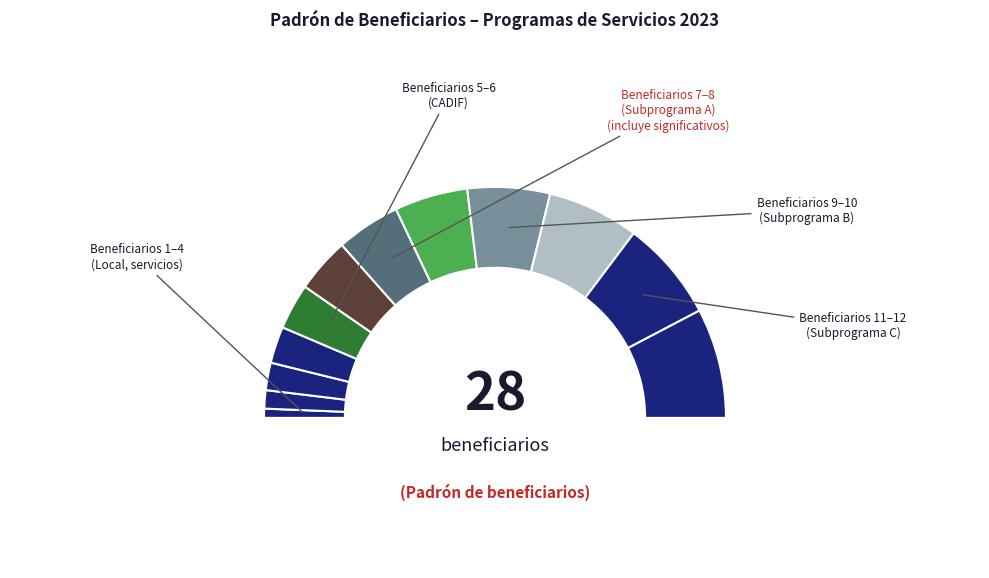

Which slice is the largest?

Beneficiario 12